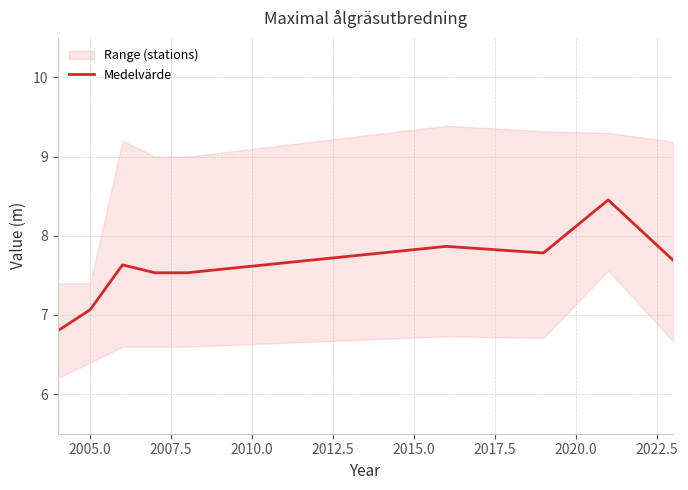

What is the minimum value for Medelvärde?

6.8